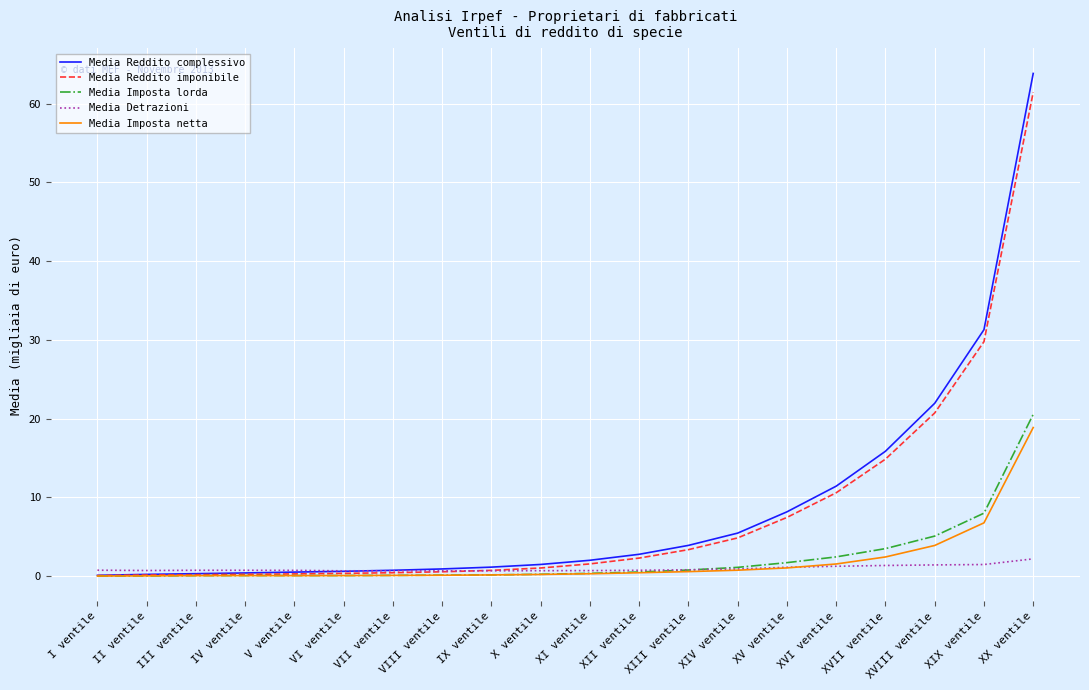

How many categories are shown in the chart?

20